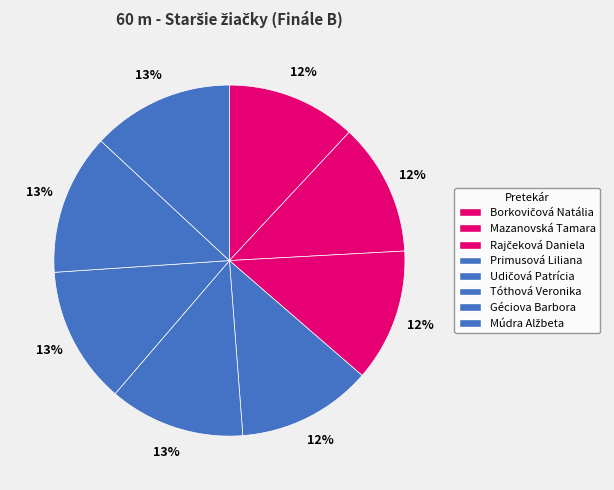

Which category has the smallest portion of the pie?

Borkovičová Natália